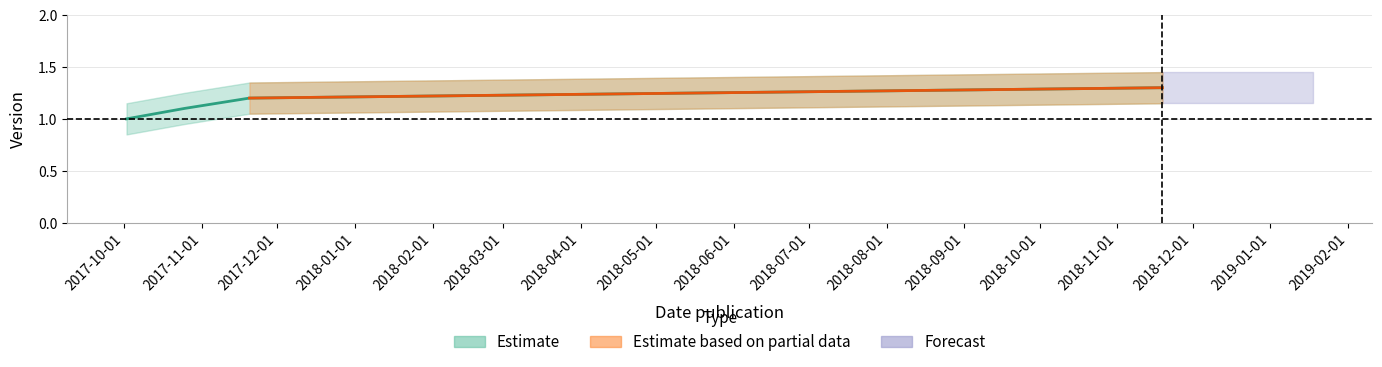

Count the values in the range 1 to 2.

4